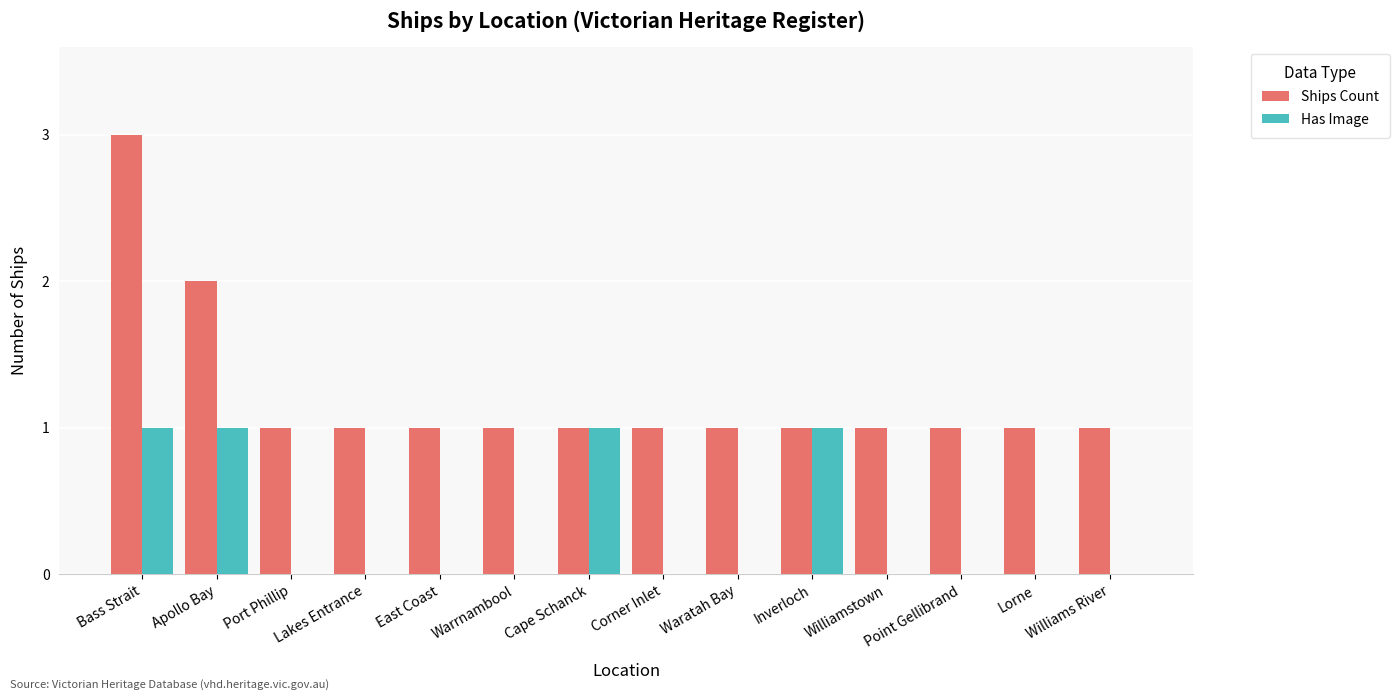

Is it true that Ships Count equals 1 at Lakes Entrance?

True